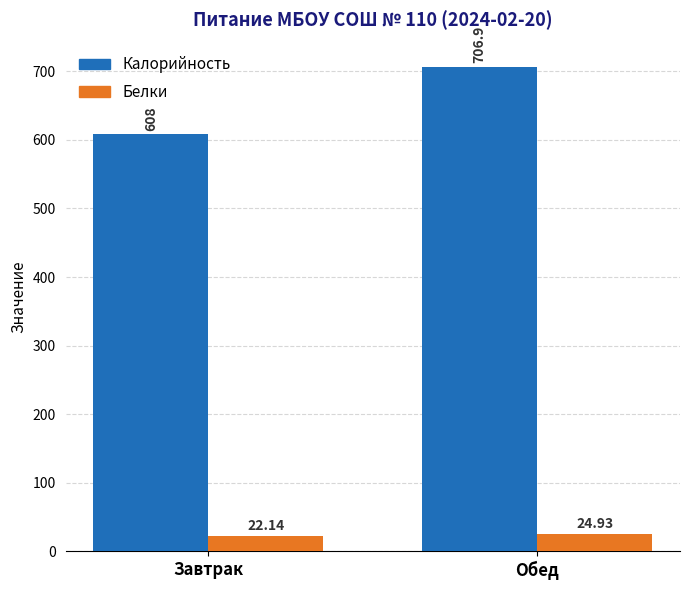

What is the spread (max minus min) of values at Обед?

682.0